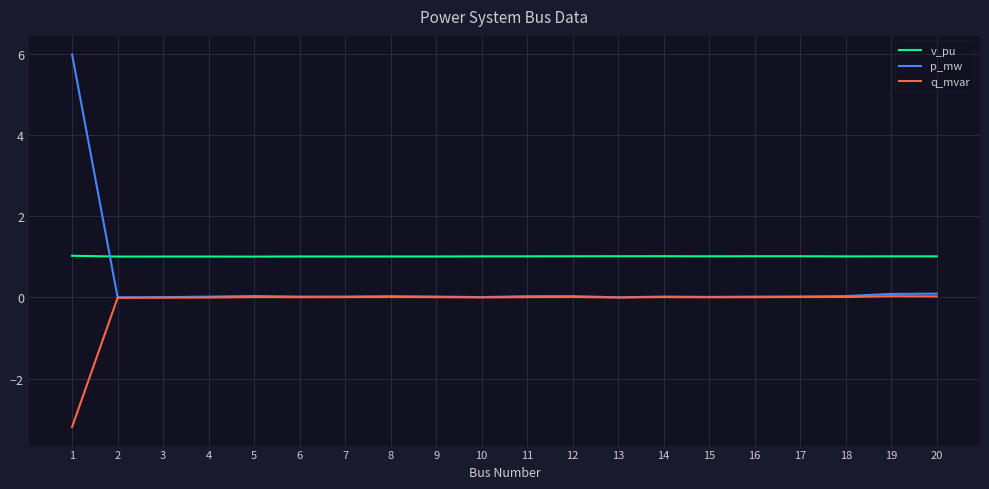

What is the approximate value of p_mw at 1?

6.0